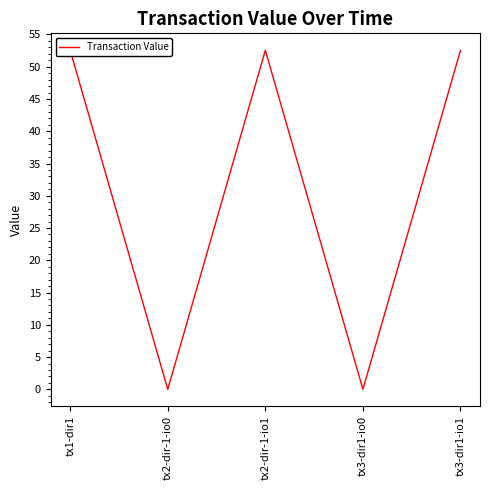

What position from the right is tx2-dir-1-io1?

3